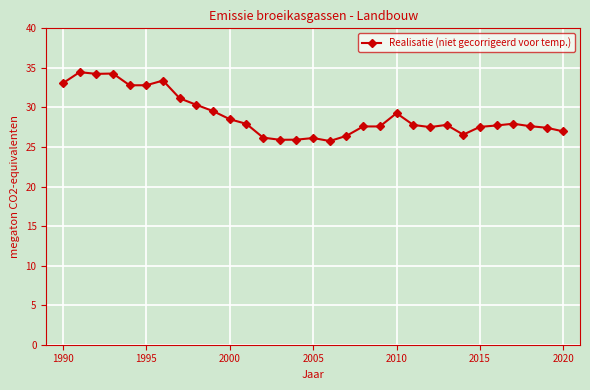

What is the difference between the maximum and minimum values?

8.7